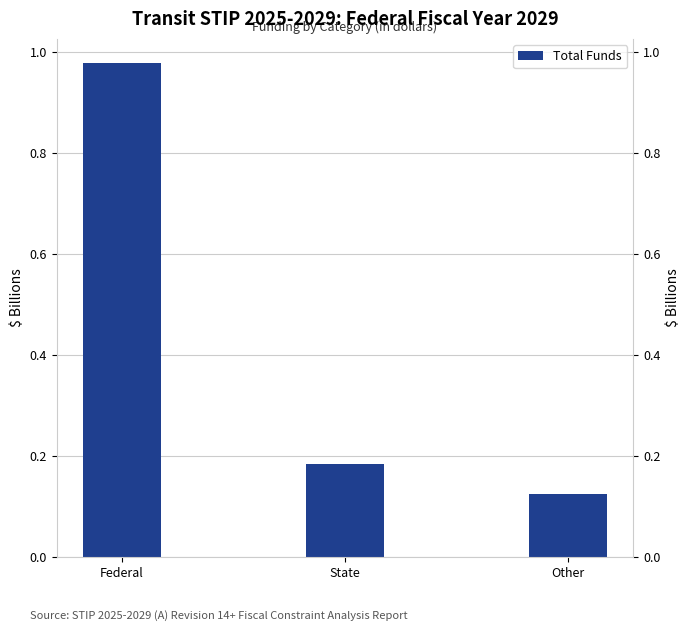

Which label corresponds to the largest value in the chart?

Federal